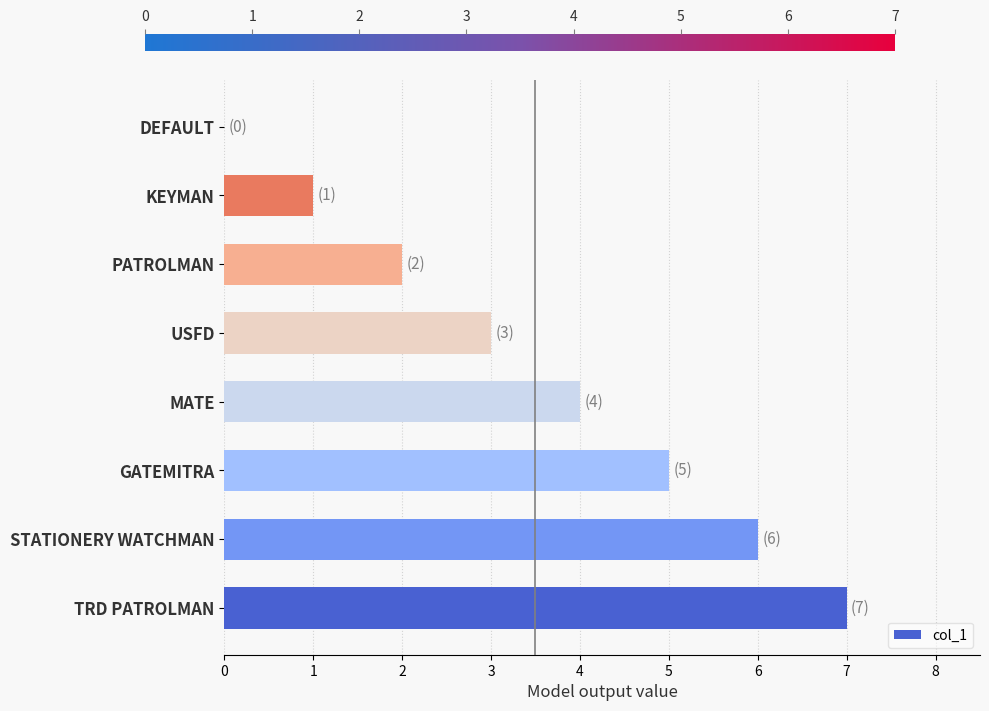

Are the bars horizontal?

Yes